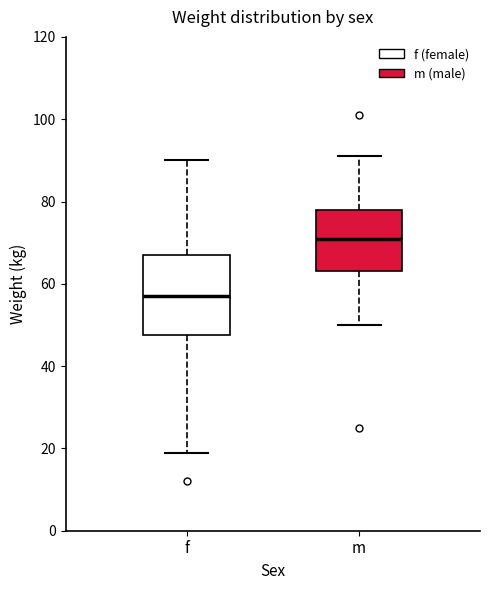

Reading left to right, read every box against the y-axis: the position of its median line, the range the box covers, and the ends of its whiskers. The values are not printed on the chart, so give them approximately, as read against the axis.

f: median 58, box 48 to 68, whiskers 20 to 90
m: median 72, box 64 to 78, whiskers 50 to 92